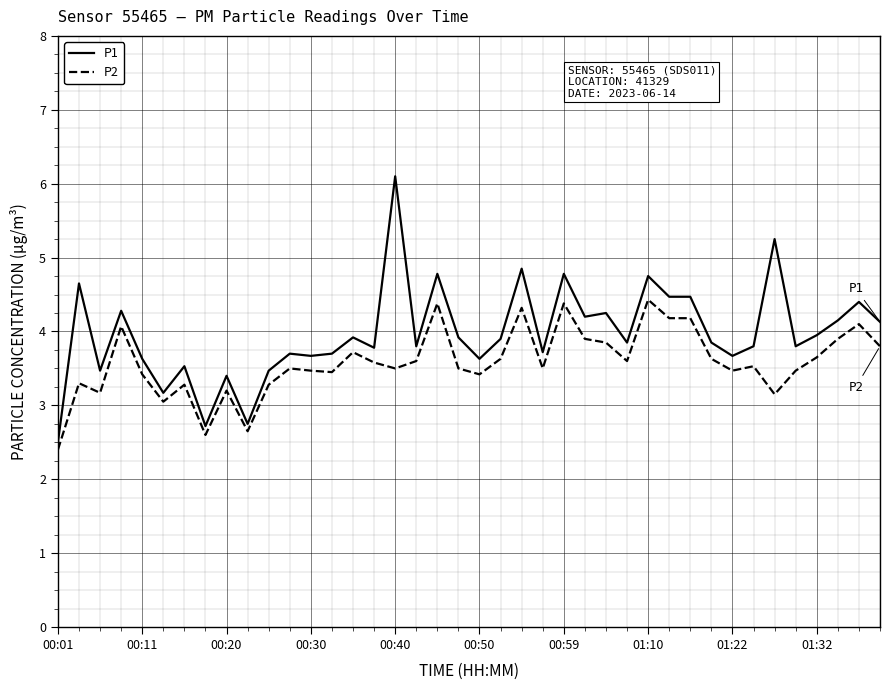

What is the maximum value shown in the chart?

6.1